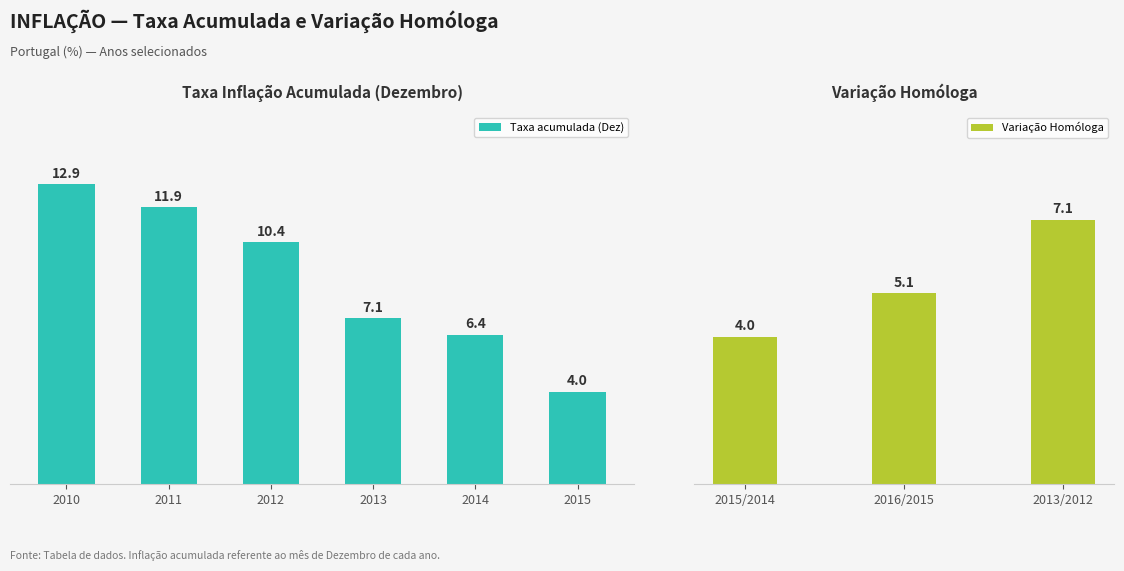

List the labels in order of Taxa acumulada (Dez) value, smallest first.

2015, 2014, 2013, 2012, 2011, 2010